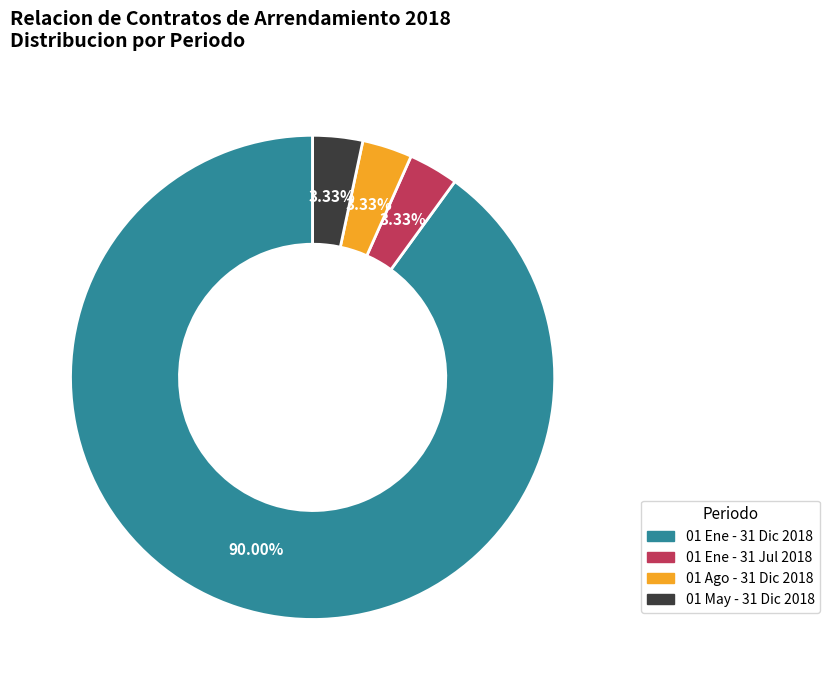

How many segments does this pie chart have?

4